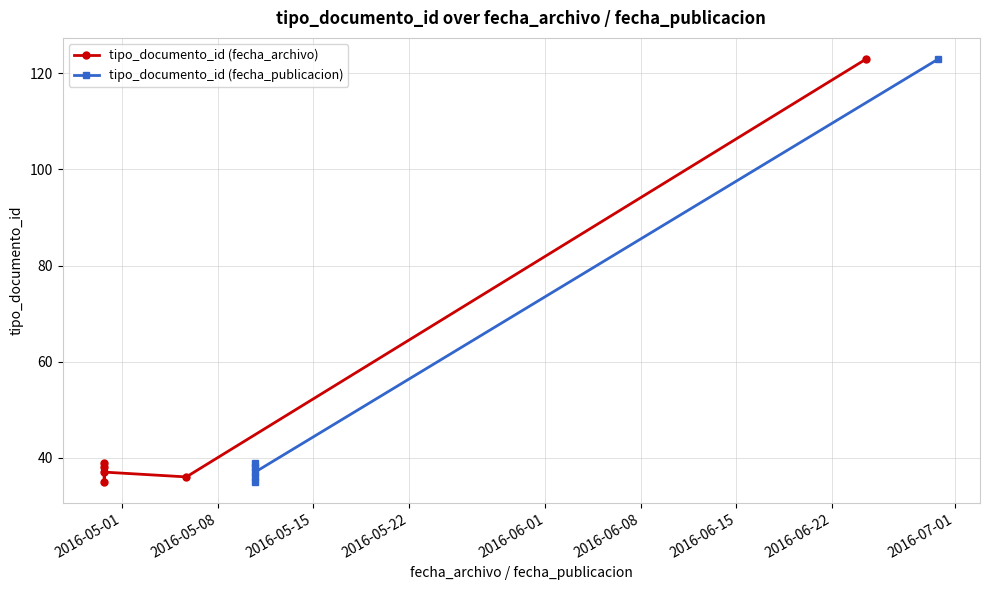

What is the spread (max minus min) of values at 2016-05-08?

3